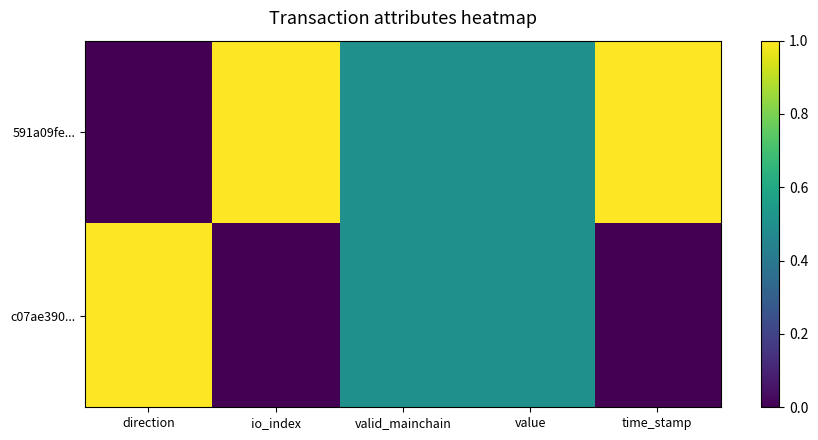

Rank the series by their maximum value, from lowest to highest.

591a09fe..., c07ae390...